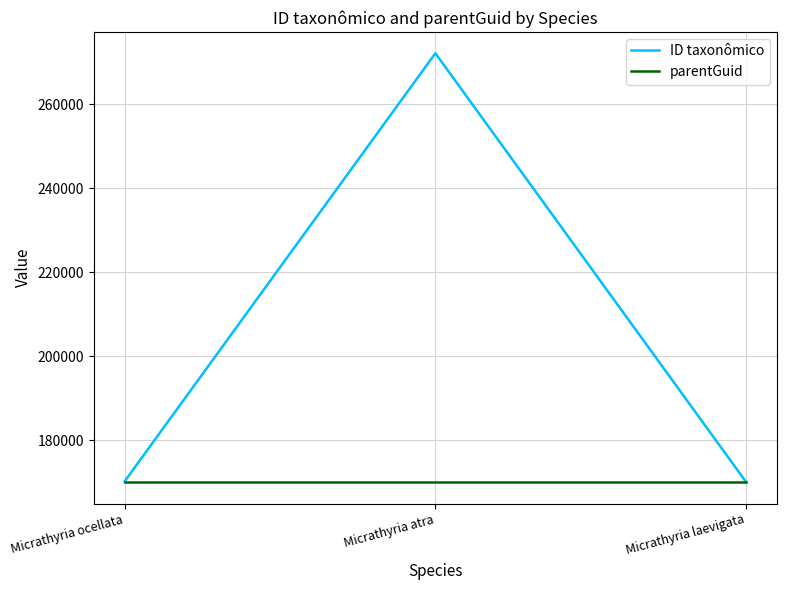

What are all the series names shown in the legend?

ID taxonômico, parentGuid